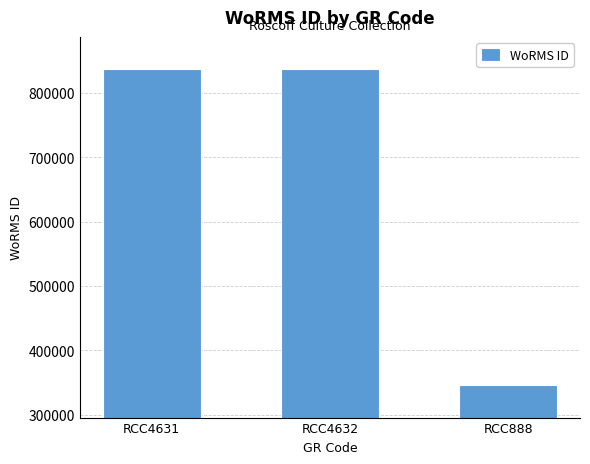

True or false: the data shows 836917 at RCC4631.

True